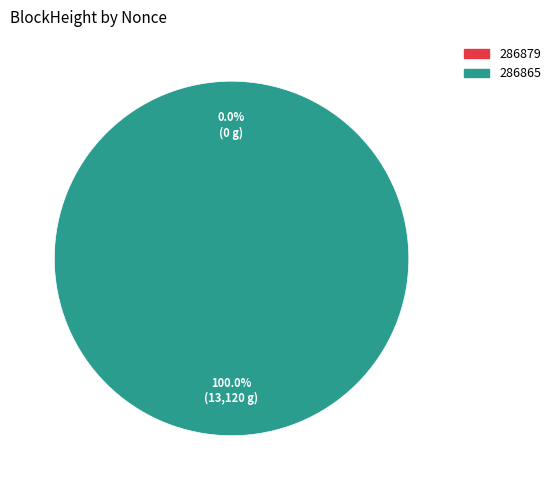

How many slices are in this pie chart?

2